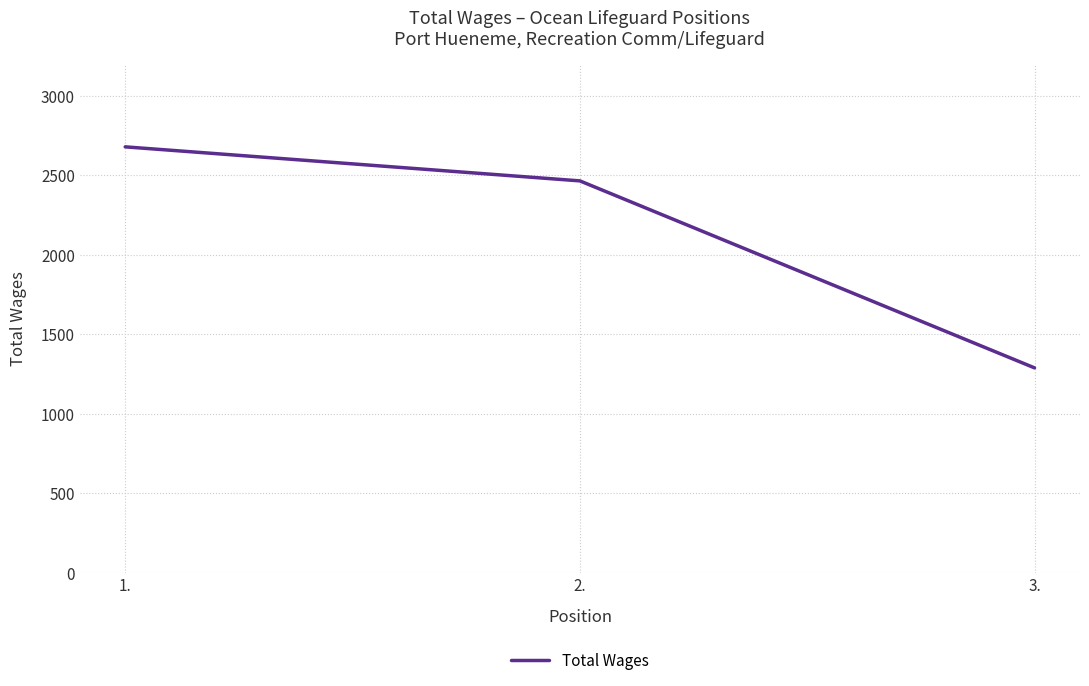

Reading left to right, list all the values displayed in this chart.

2680	2466	1290